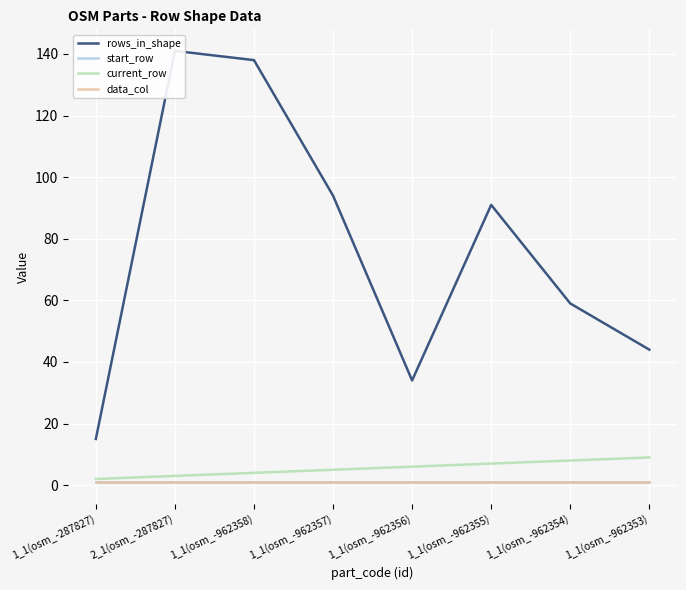

What is the label of the 1st point from the left?

1_1(osm_-287827)